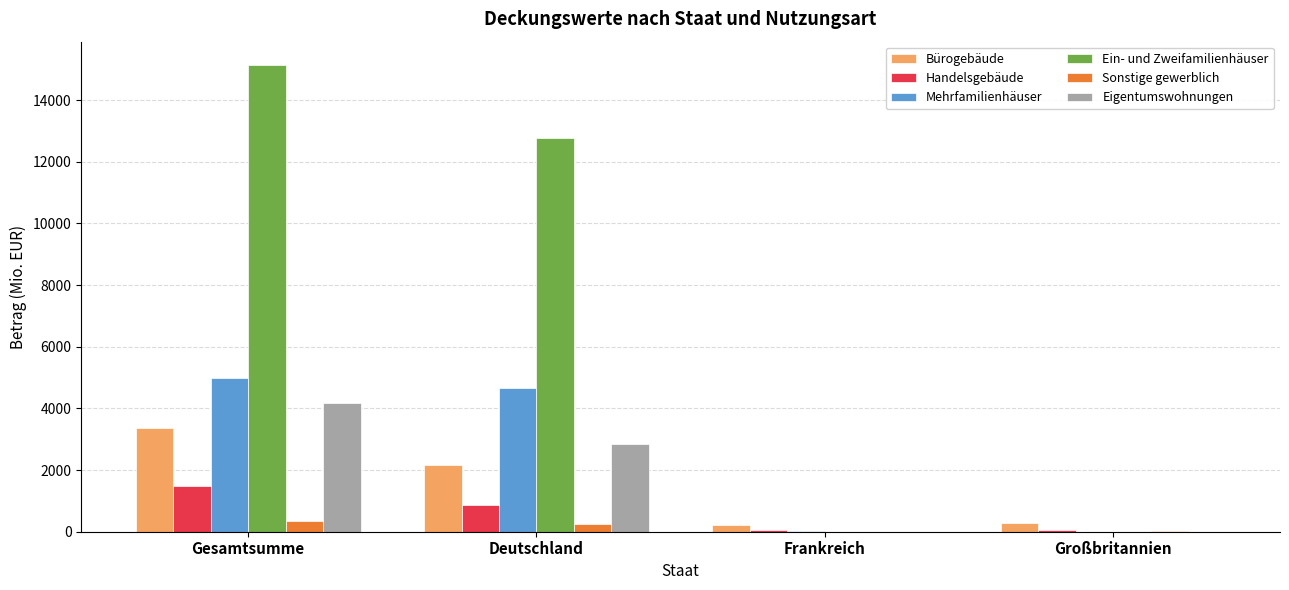

True or false: Mehrfamilienhäuser has a value of 19.3 at Frankreich.

True